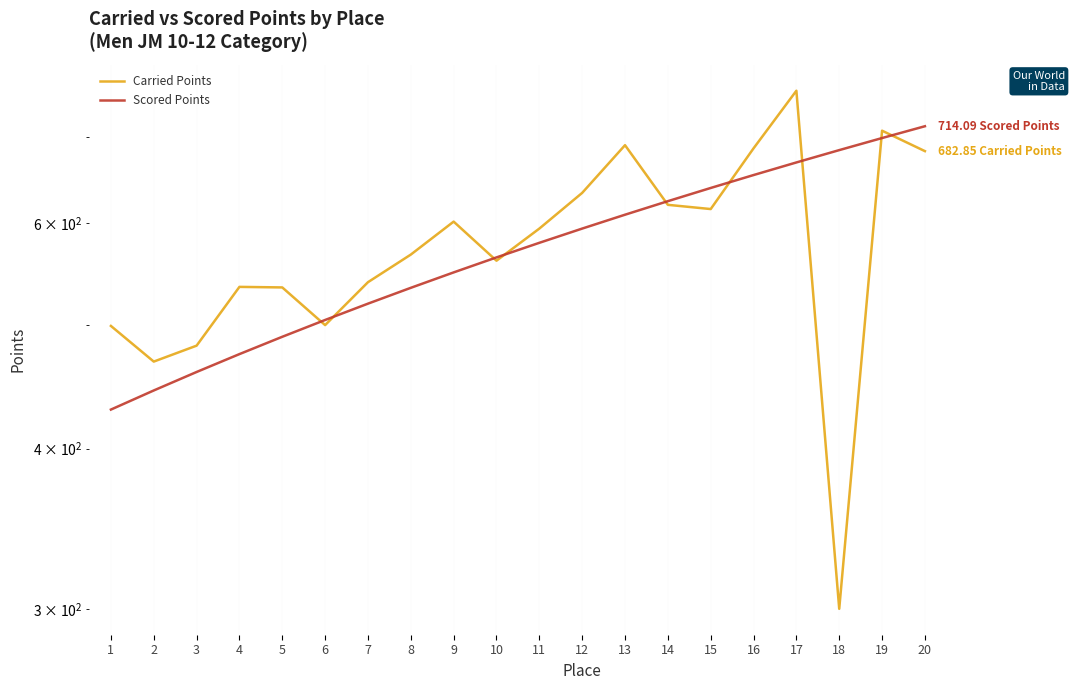

At how many categories does at least one series exceed 552?

13